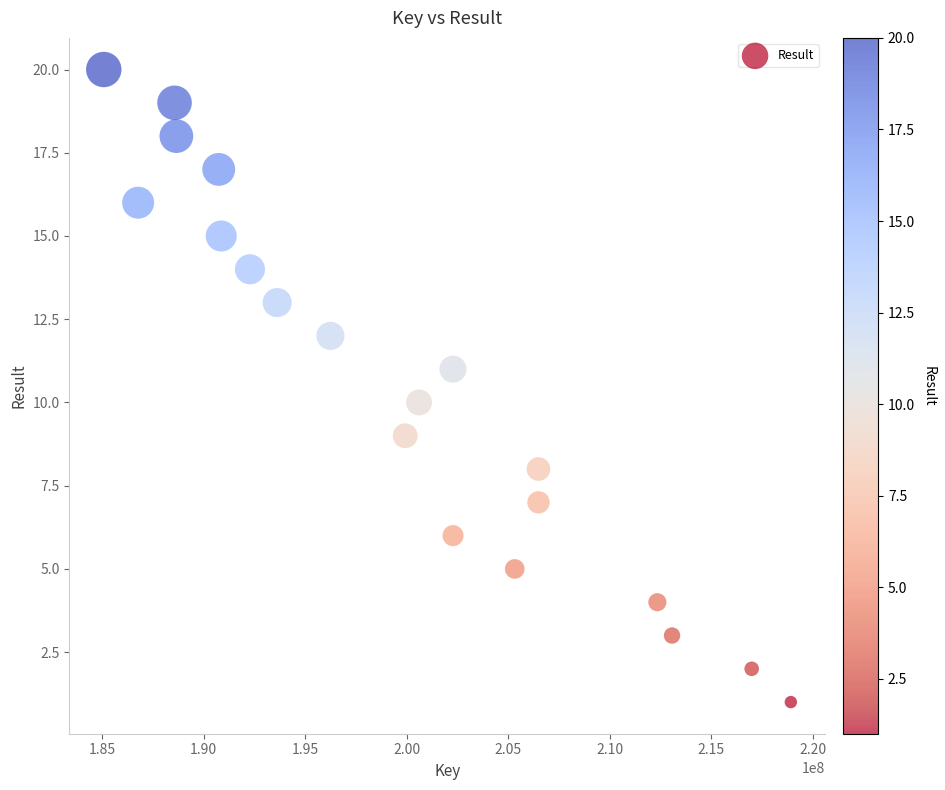

What is the range of Y values (max minus min)?

19